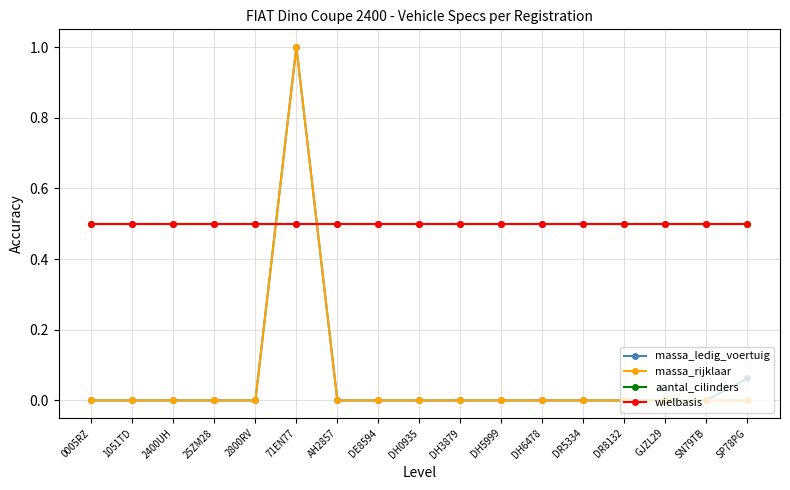

Is it true that wielbasis equals 0.5 at 2800RV?

True